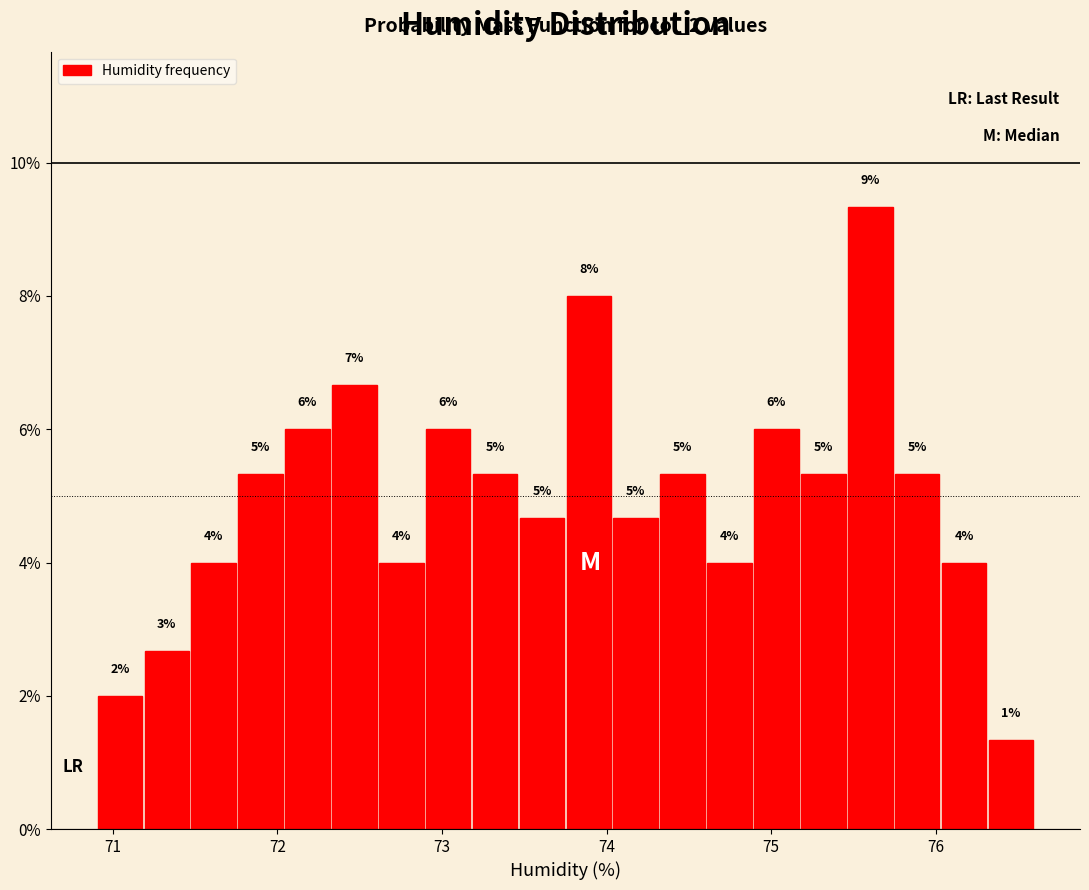

Around what value on the x-axis is the tallest bar? Give the approximate position of its centre, as read against the axis.

75.6